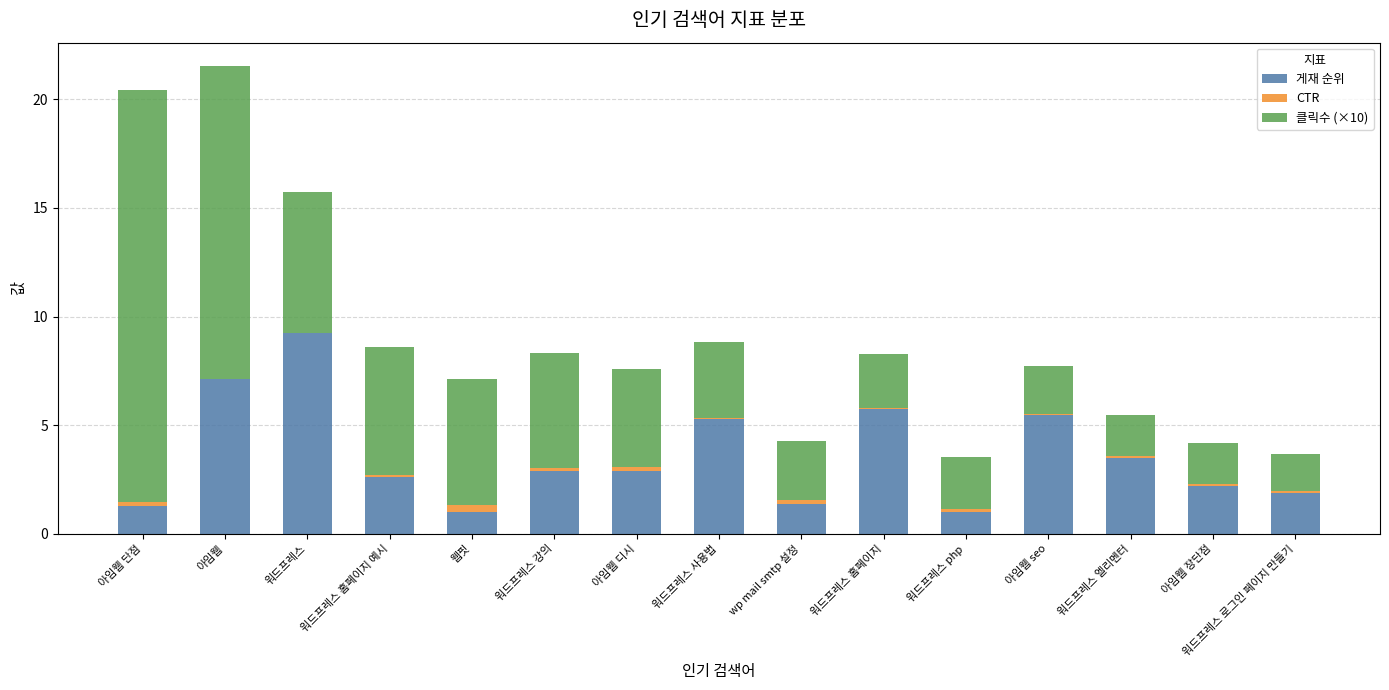

Is it true that 게재 순위 equals 1.0 at 웹핏?

True